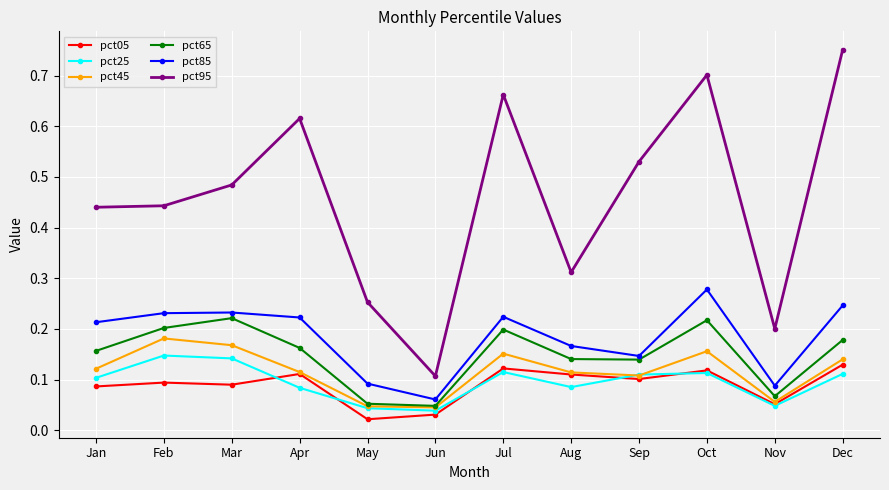

At which label is pct95 closest to 0?

Jun